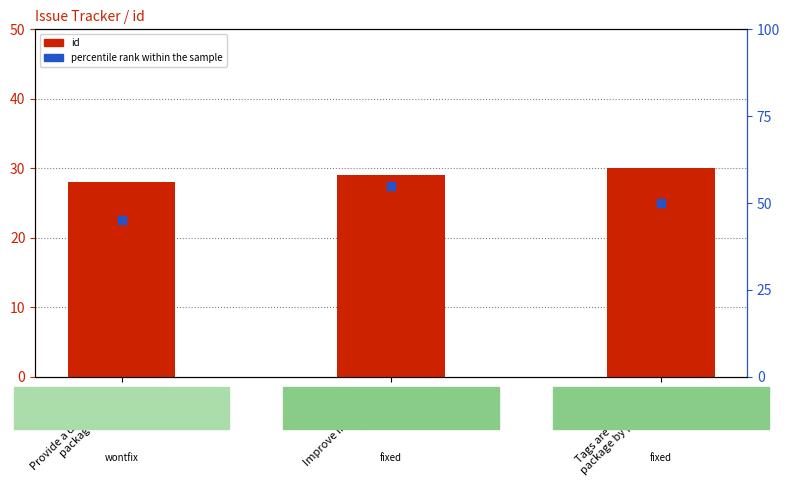

At which category is the sum across all series the highest?

Improve installation
process